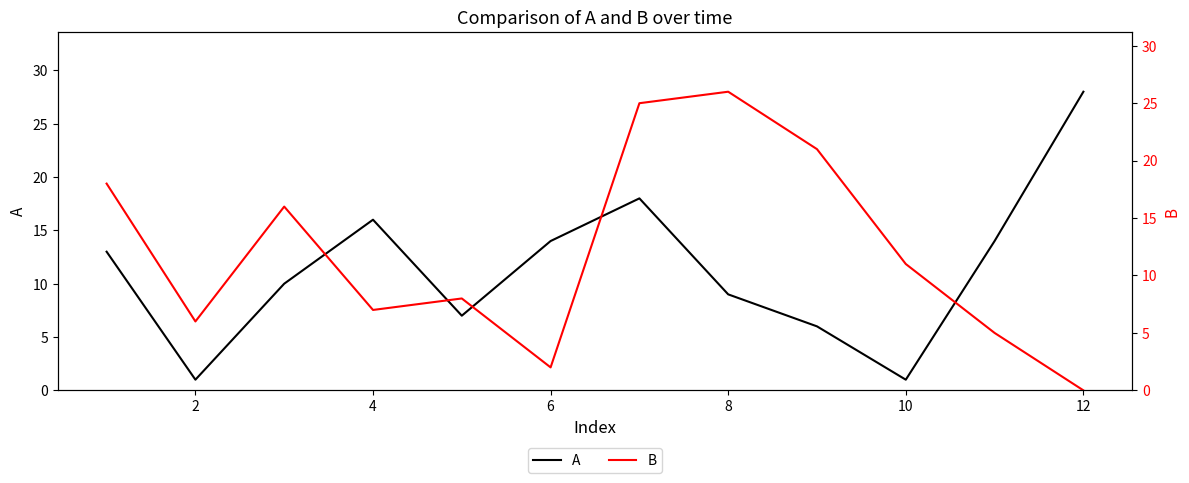

What is the maximum value for A?

28